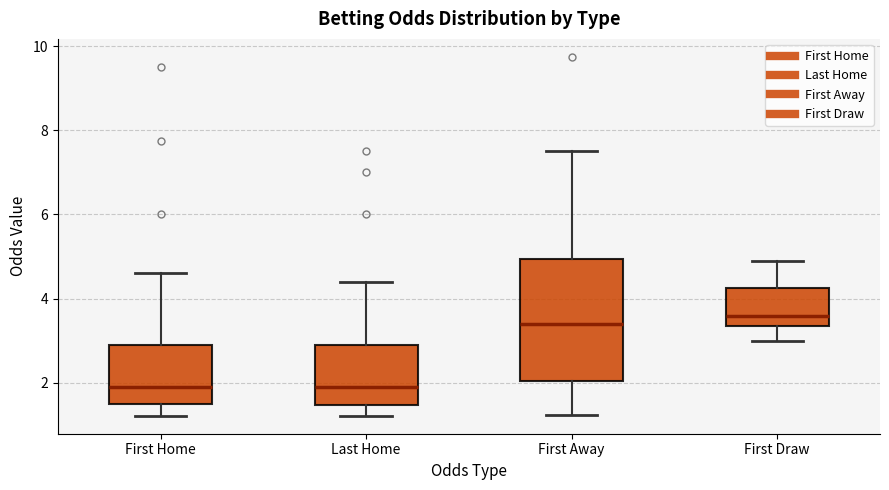

Which box is the tallest, from its lower edge to its upper edge?

First Away